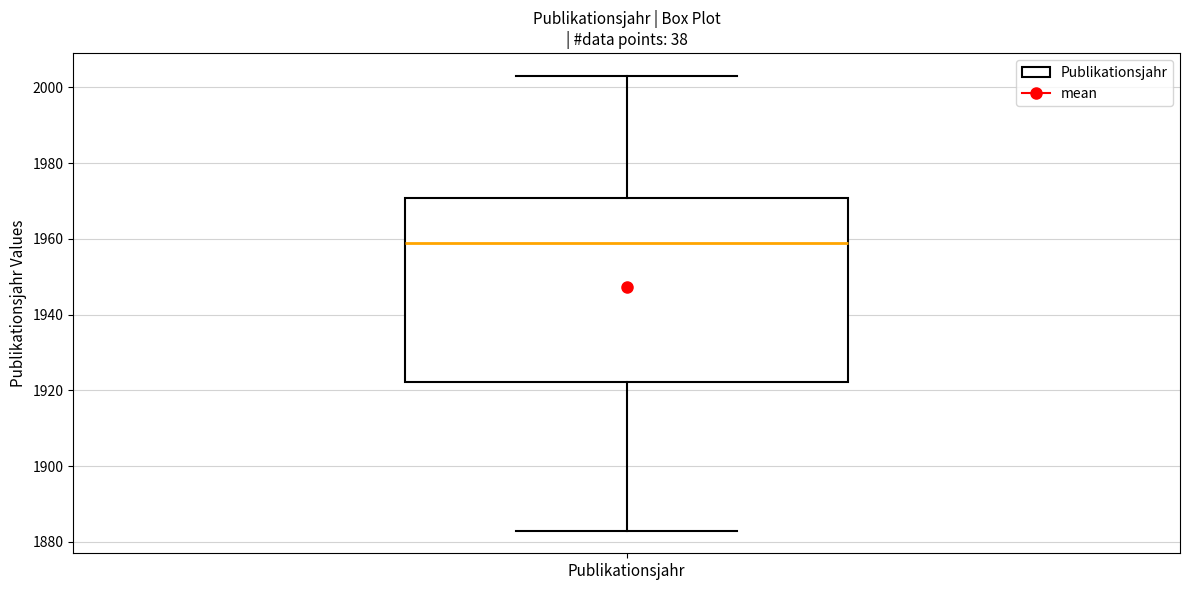

Read this box plot against the y-axis: the position of the median line, the range covered by the box, and the ends of both whiskers. The values are not printed on the chart, so give them approximately, as read against the axis.

median 1960, box 1922 to 1970, whiskers 1884 to 2004